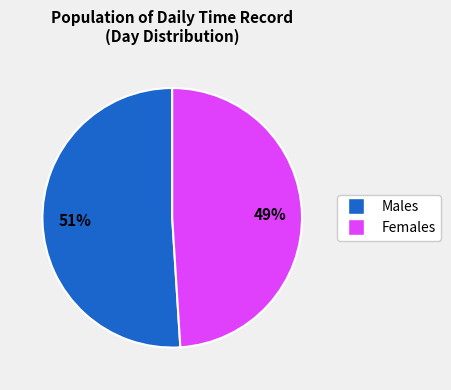

Count the number of slices in the pie.

2